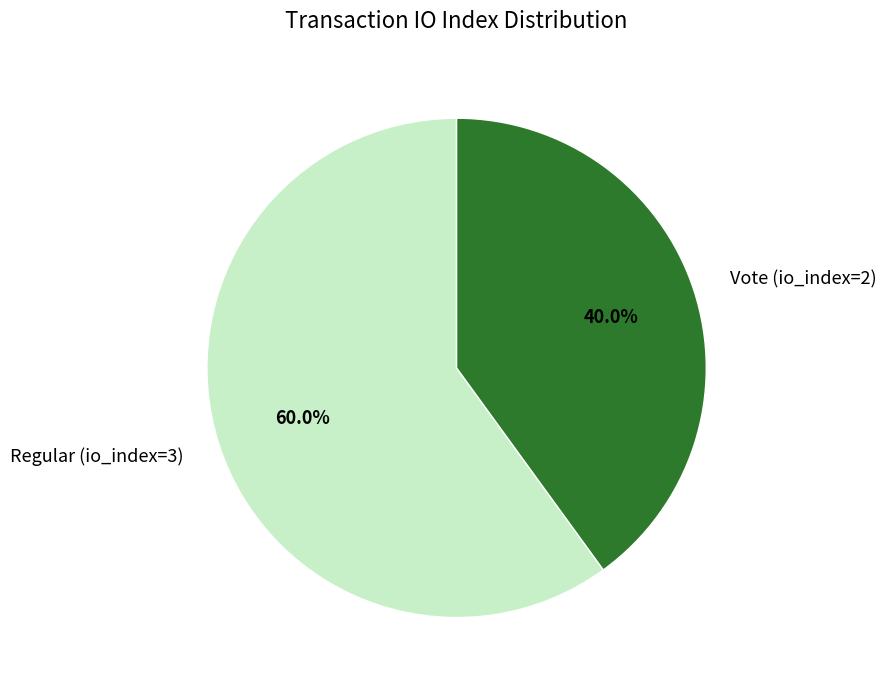

To the nearest percent, what portion does Vote (io_index=2) represent?

40%